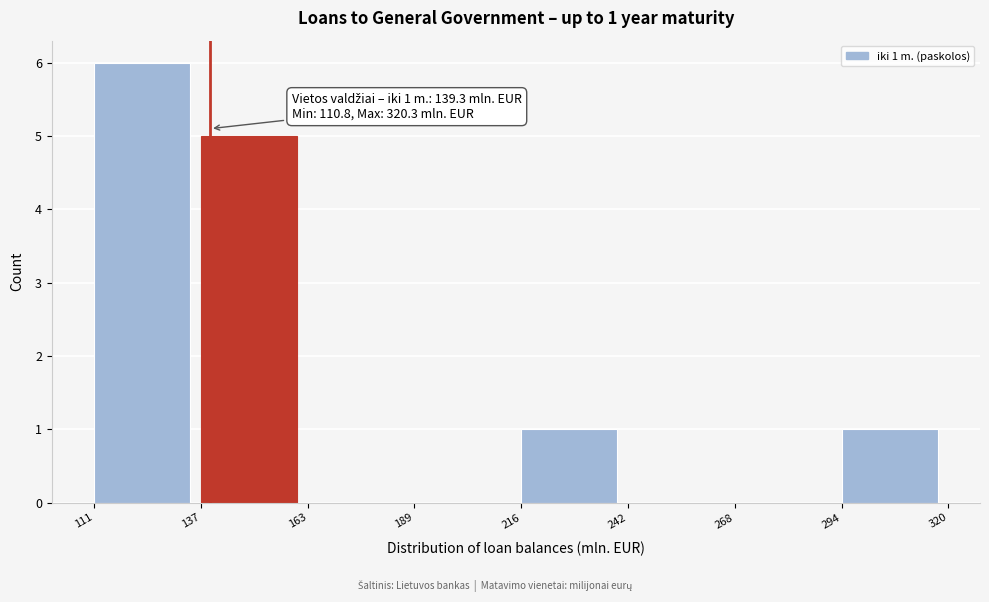

Over which range of the x-axis is the bar tallest?

111 to 137